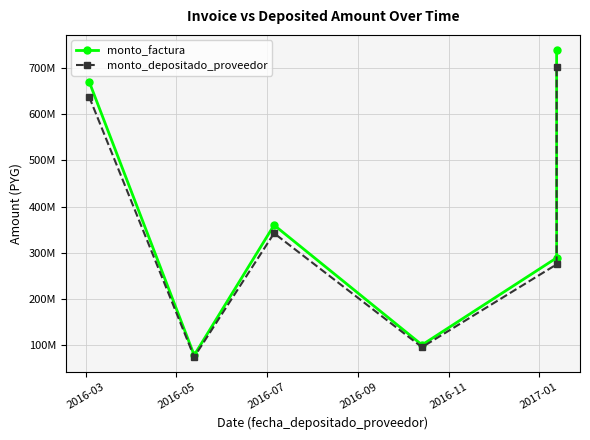

True or false: monto_depositado_proveedor has a value of 73905266 at 2016-05.

True